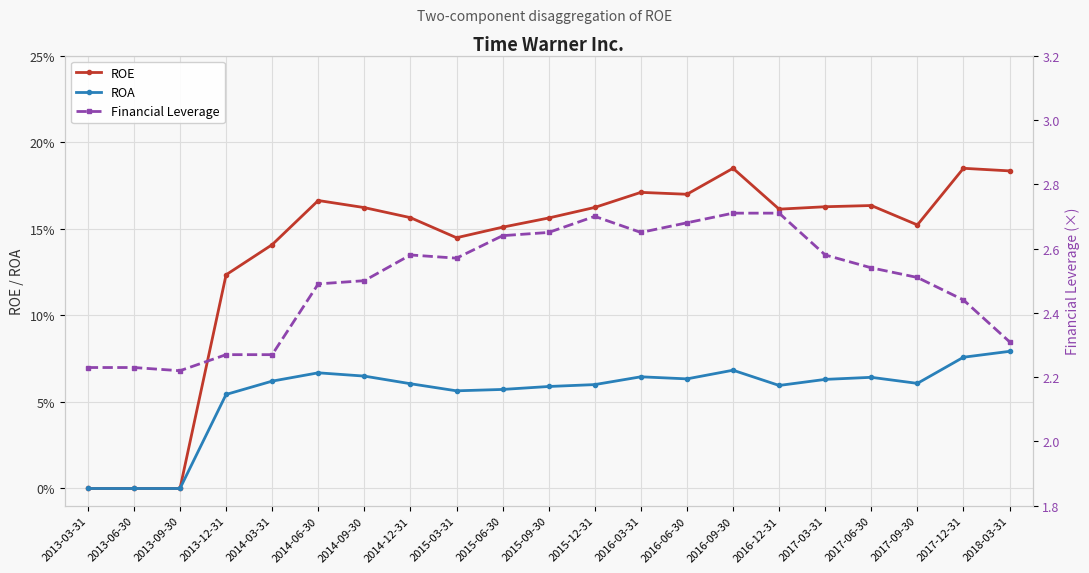

Reading right to left, what are all the values shown in this chart?

ROE: 0.2	0.2	0.2	0.2	0.2	0.2	0.2	0.2	0.2	0.2	0.2	0.2	0.1	0.2	0.2	0.2	0.1	0.1	0.0	0.0	0.0
ROA: 0.1	0.1	0.1	0.1	0.1	0.1	0.1	0.1	0.1	0.1	0.1	0.1	0.1	0.1	0.1	0.1	0.1	0.1	0.0	0.0	0.0
Financial Leverage: 2.3	2.4	2.5	2.5	2.6	2.7	2.7	2.7	2.6	2.7	2.6	2.6	2.6	2.6	2.5	2.5	2.3	2.3	2.2	2.2	2.2